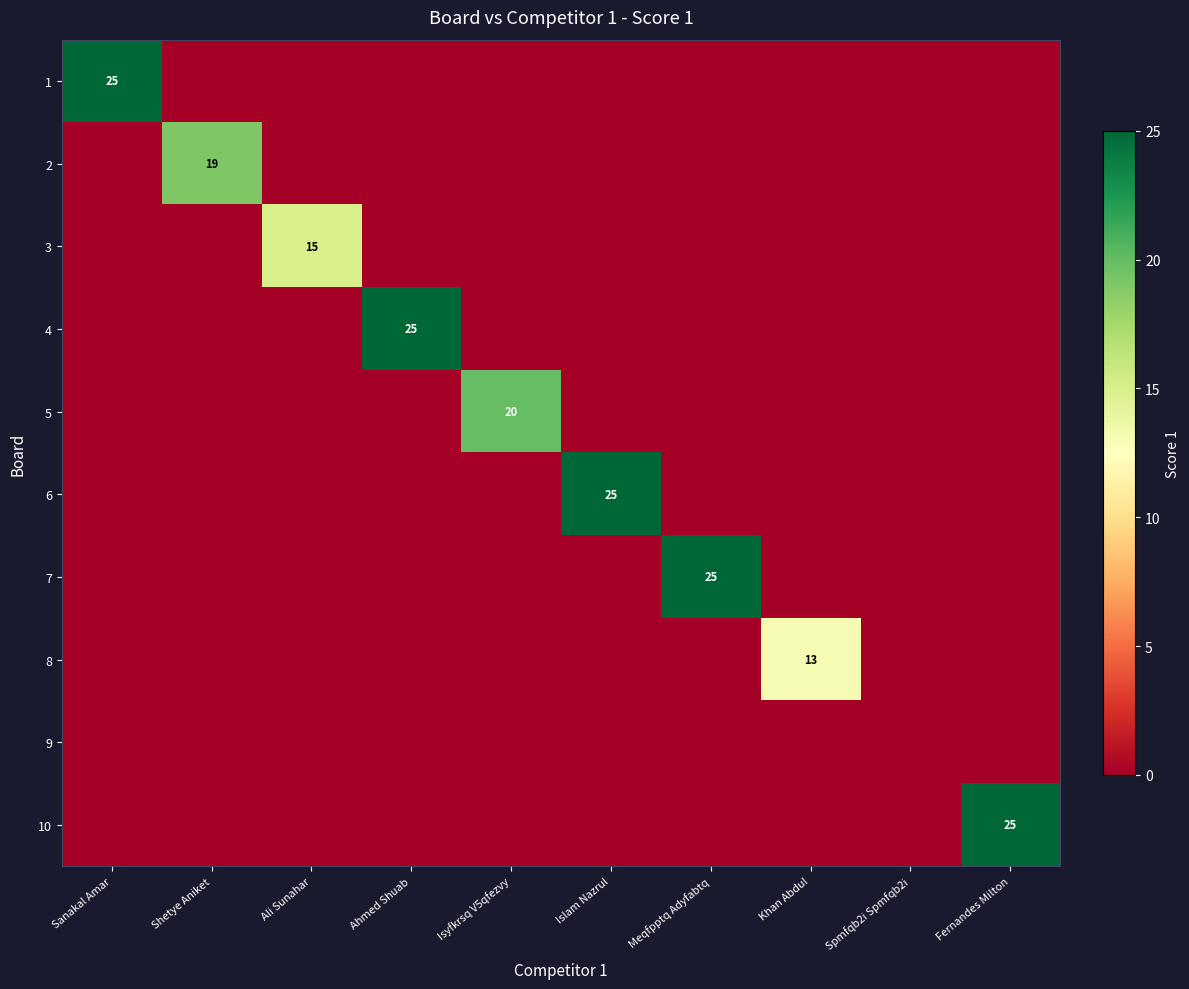

How many values in the 2 series exceed 0?

1